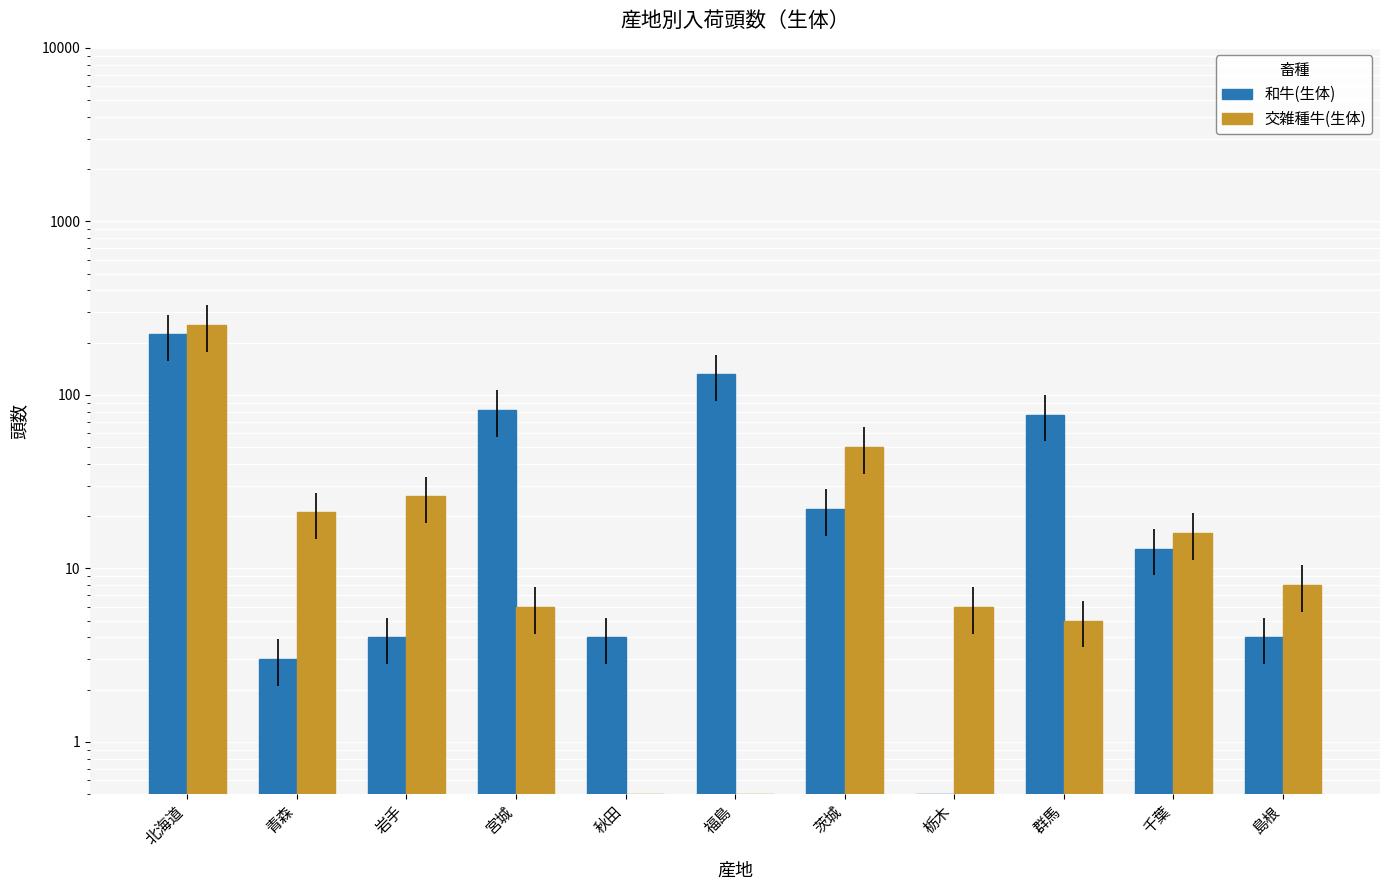

At 栃木, list the series in order from largest to smallest.

交雑種牛(生体), 和牛(生体)